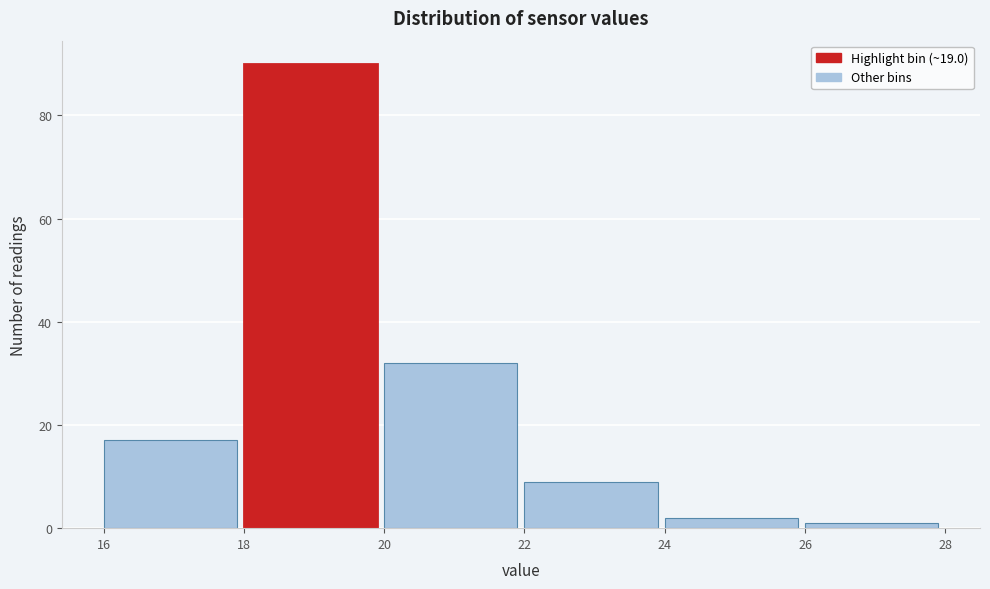

Which range on the x-axis has the tallest bar?

18 to 20